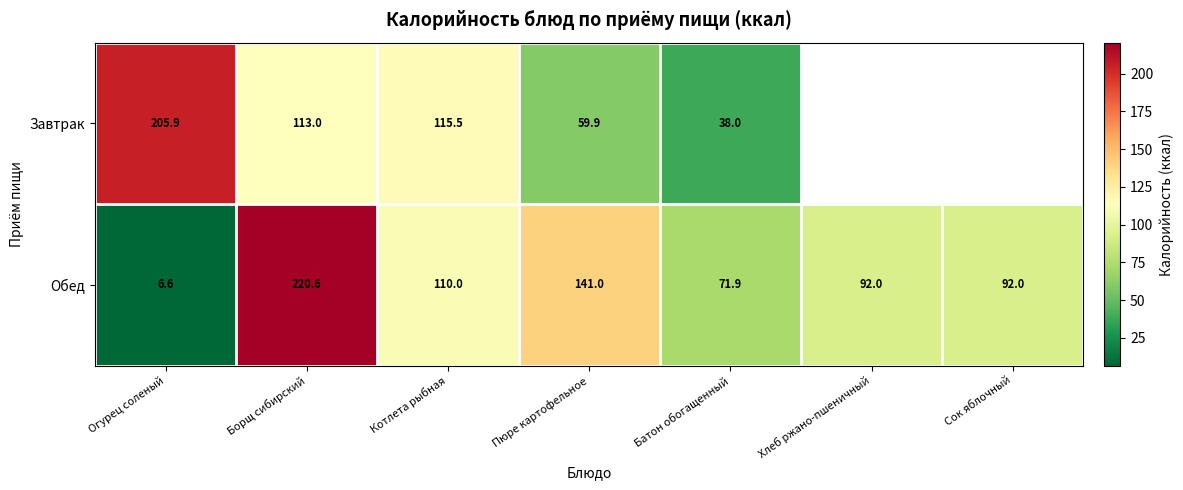

Between Огурец соленый and Пюре картофельное, which series saw the biggest shift?

Завтрак